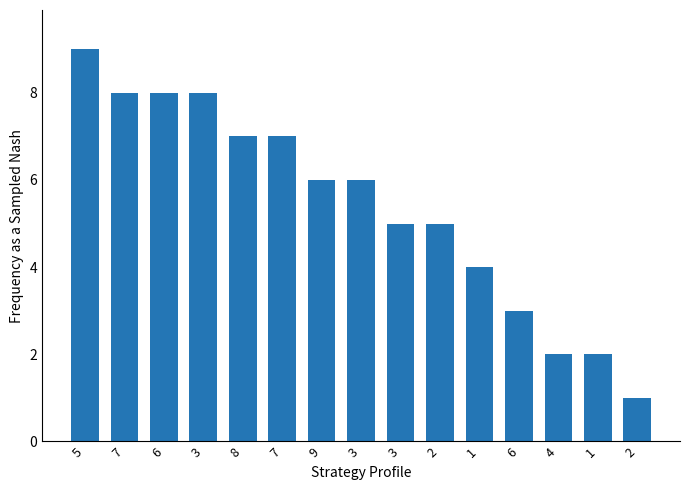

Which has a higher value, 1 or 3?

3